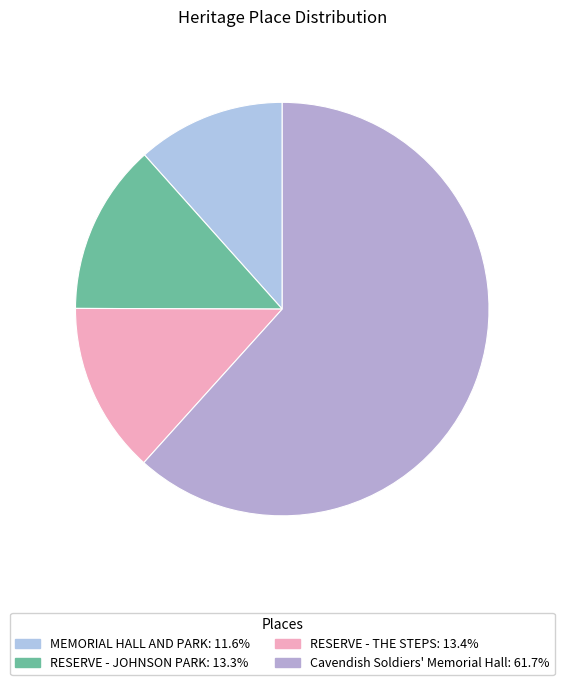

What portion of the pie excludes MEMORIAL HALL AND PARK?

88.4%